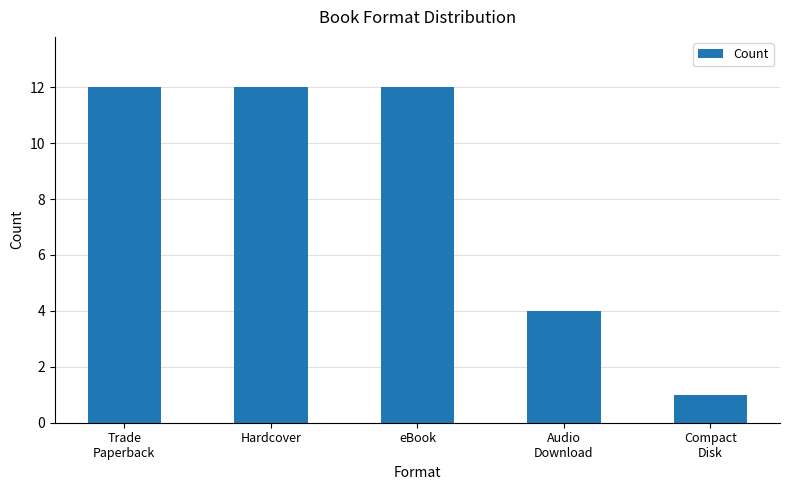

The chart shows a value of 2 at Audio
Download. True or false?

False